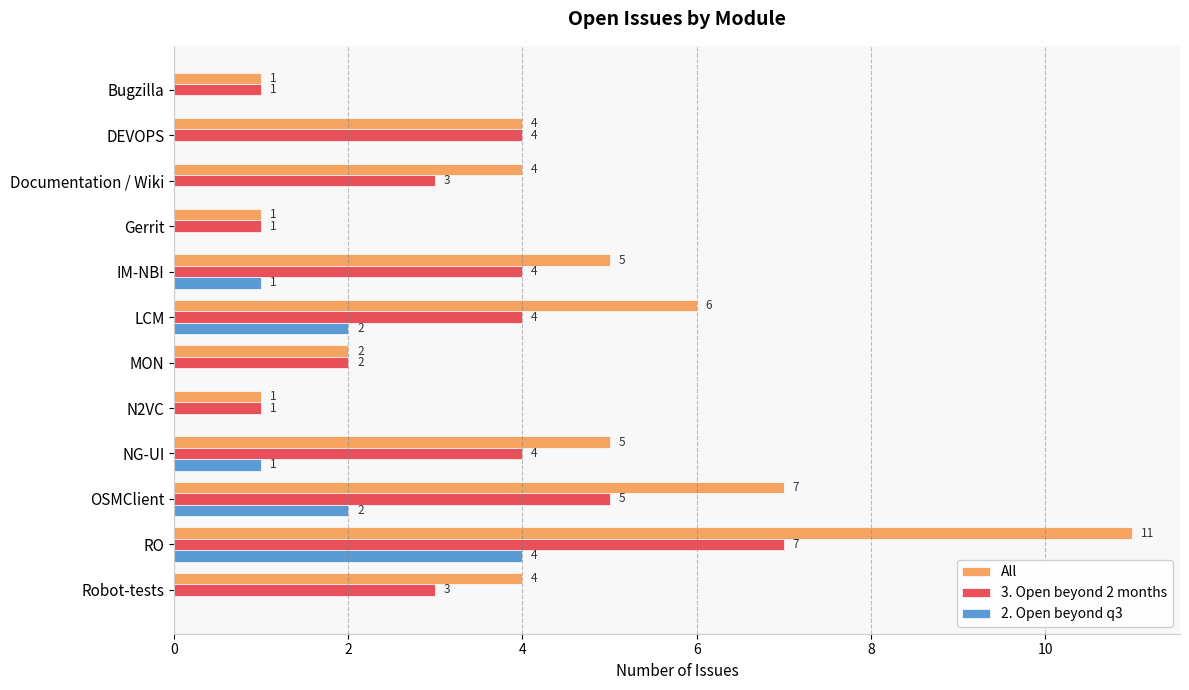

What is the sum of all 2. Open beyond q3 values?

10